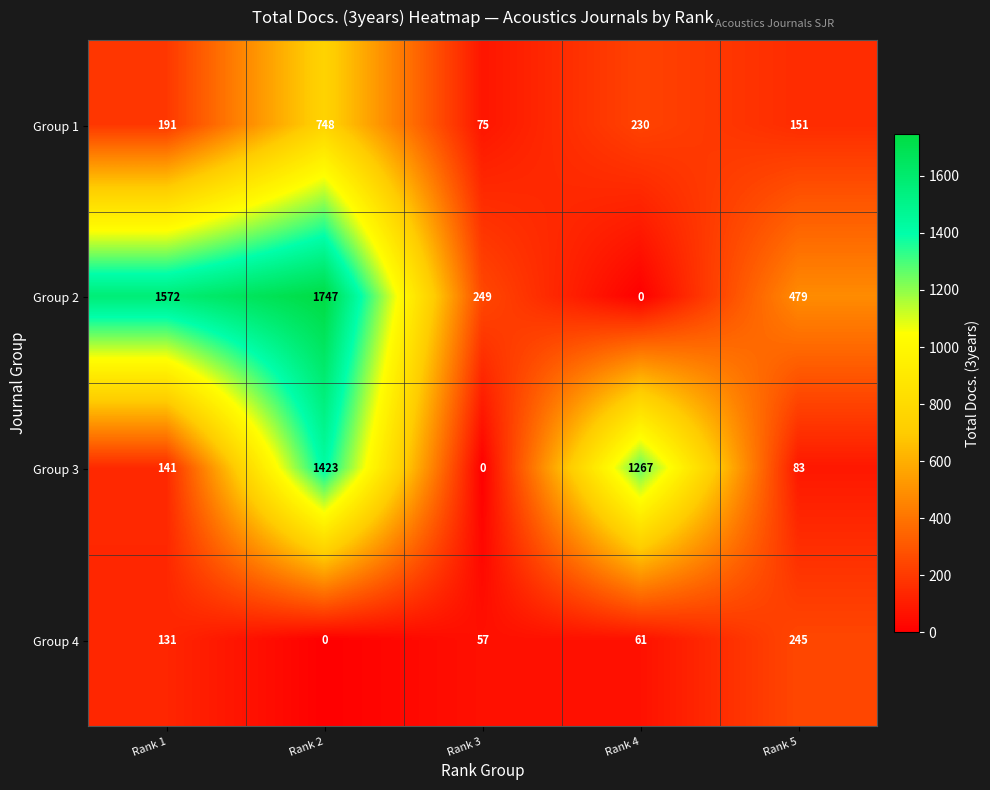

At how many categories does at least one series exceed 1421?

2